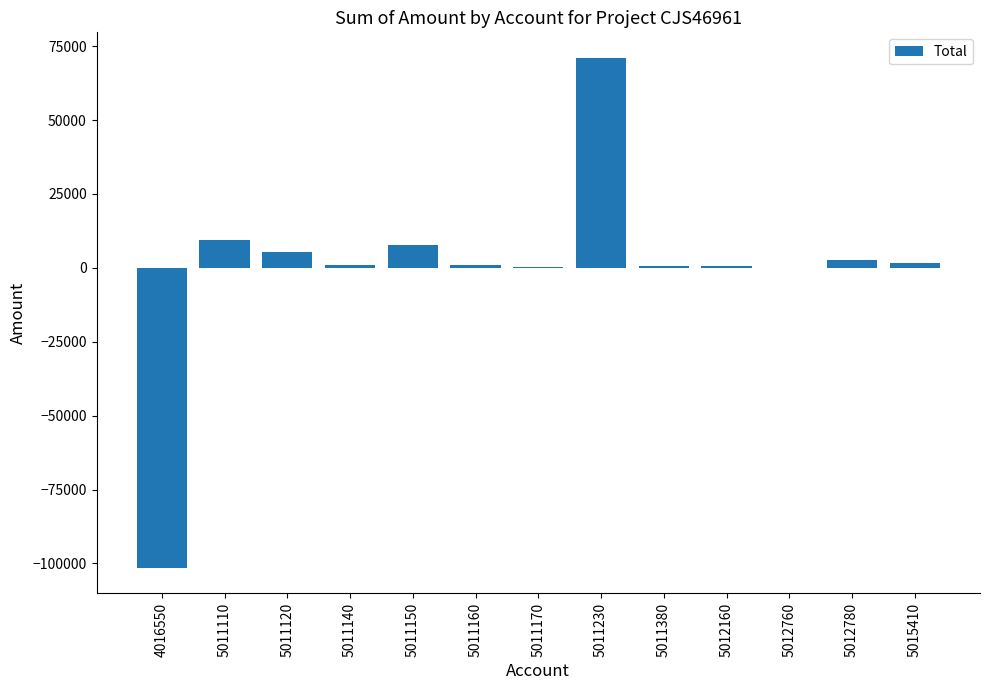

The chart shows a value of 71074.4 at 5011230. True or false?

True